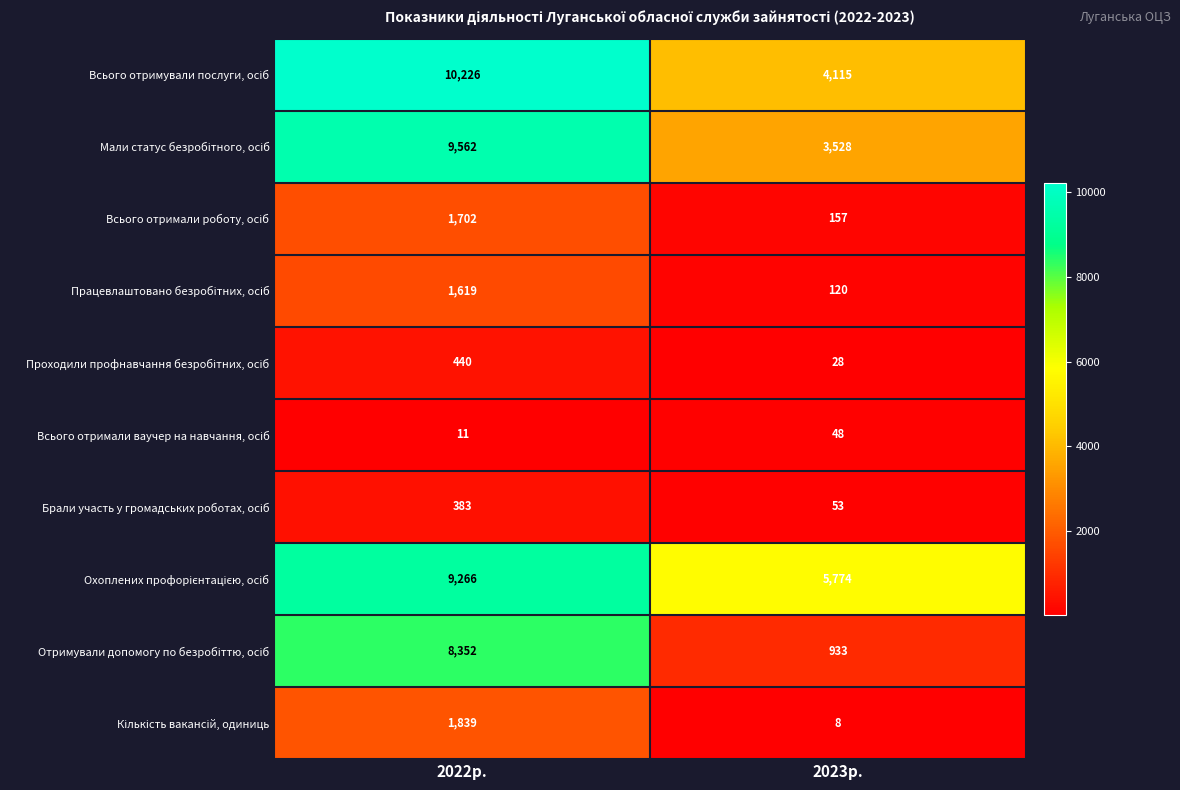

What is the spread (max minus min) of values at 2022р.?

10215